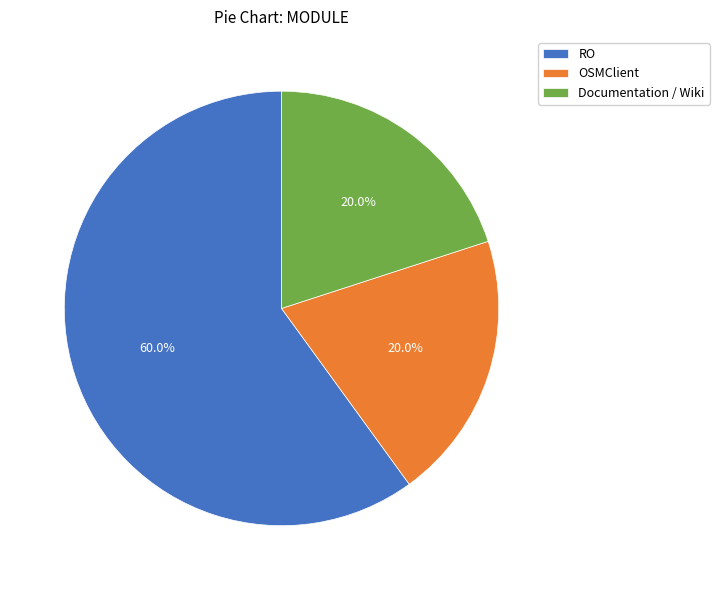

How many segments does this pie chart have?

3